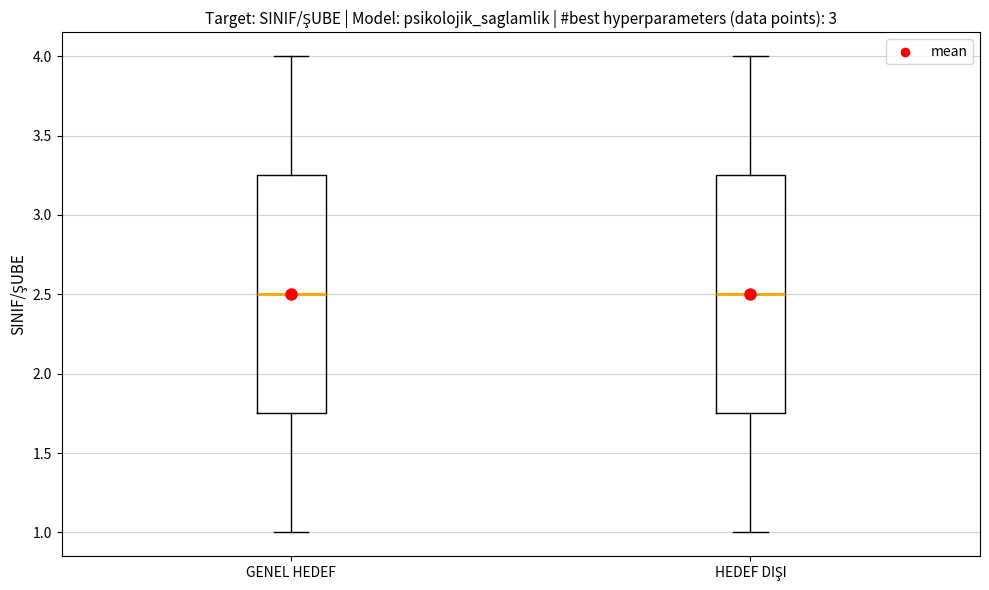

Reading left to right, read every box against the y-axis: the position of its median line, the range the box covers, and the ends of its whiskers. The values are not printed on the chart, so give them approximately, as read against the axis.

GENEL HEDEF: median 2.50, box 1.75 to 3.25, whiskers 1.00 to 4.00
HEDEF DIŞI: median 2.50, box 1.75 to 3.25, whiskers 1.00 to 4.00